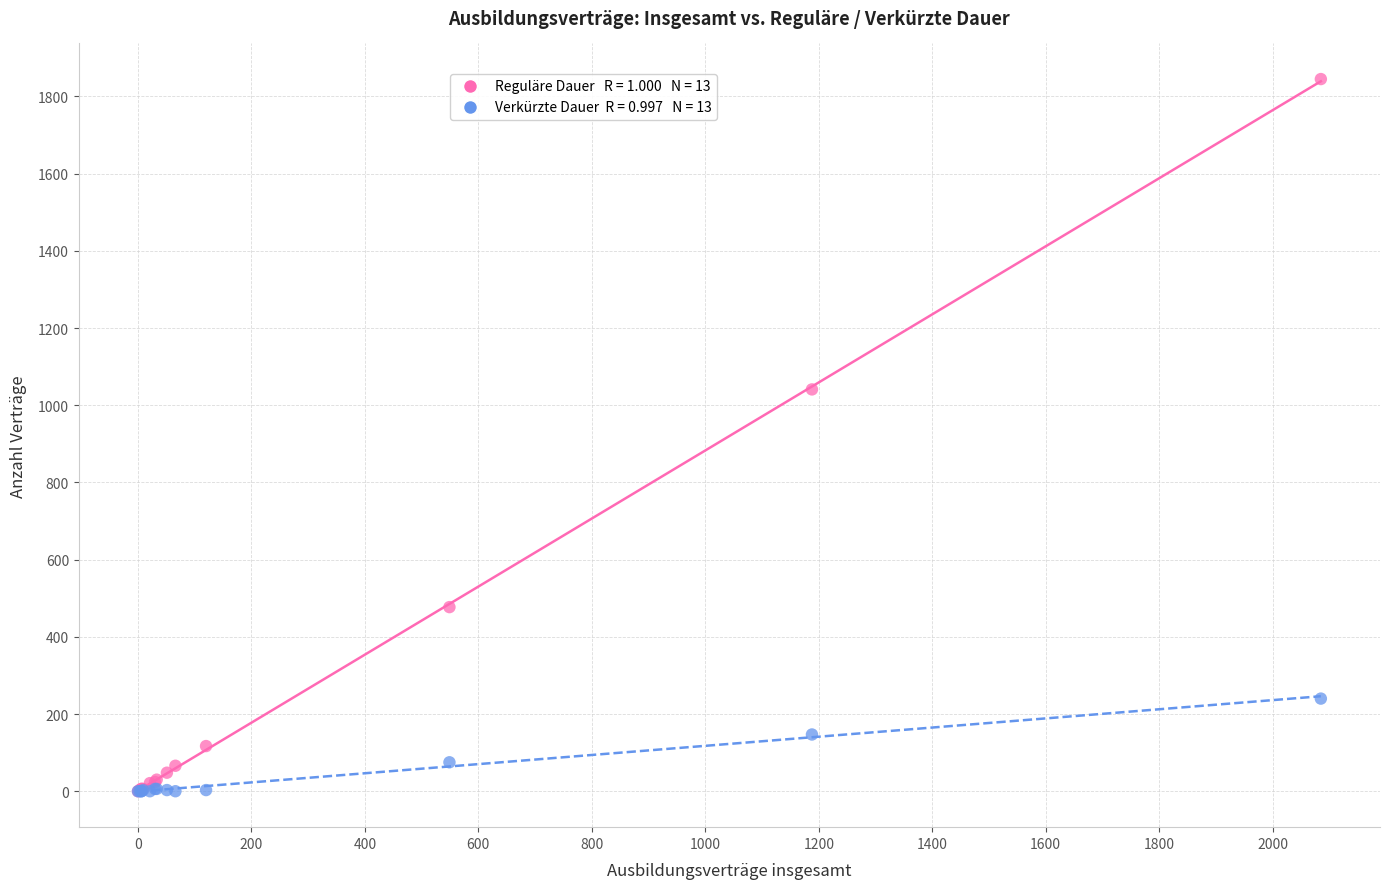

Across all series, what Y value is closest to 922?

1041